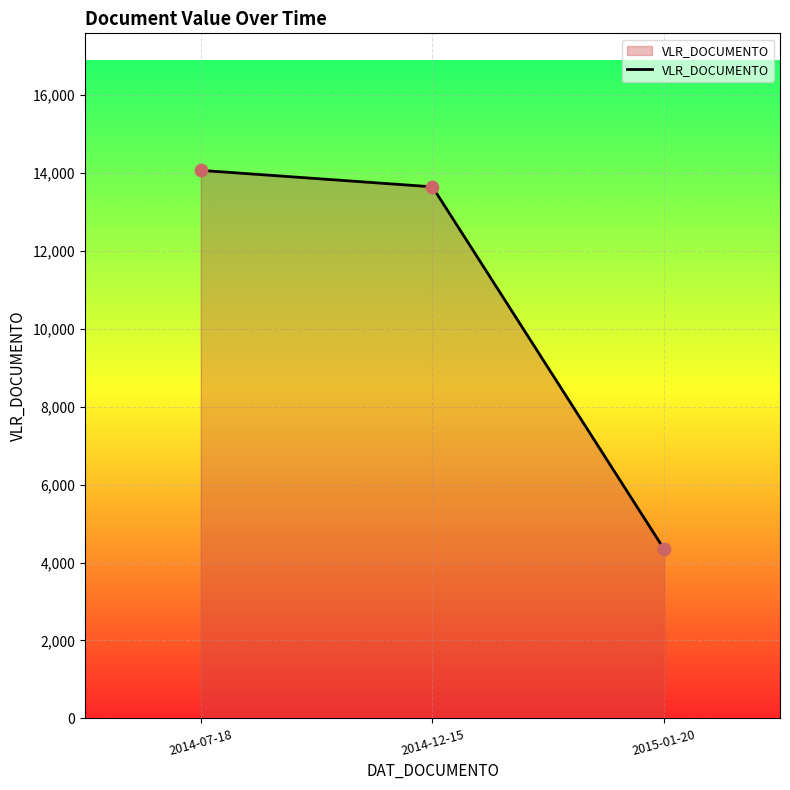

What is the change in value from 2014-07-18 to 2015-01-20?

-9723.6